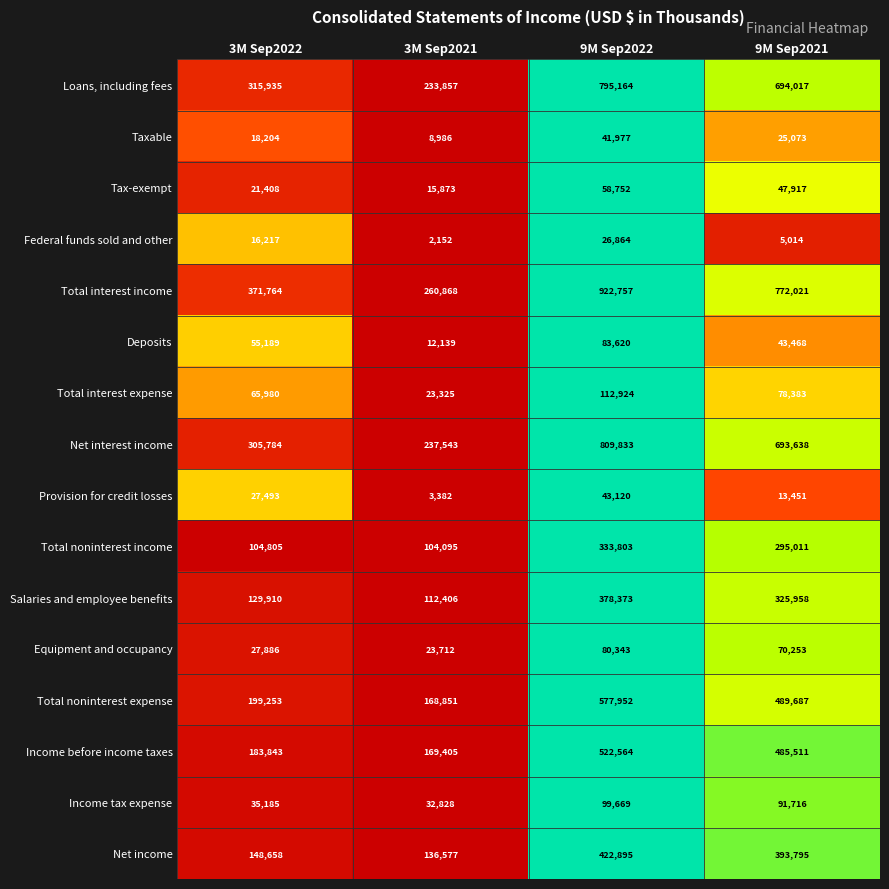

What is the difference between the highest and lowest values at 9M Sep2021?

767007